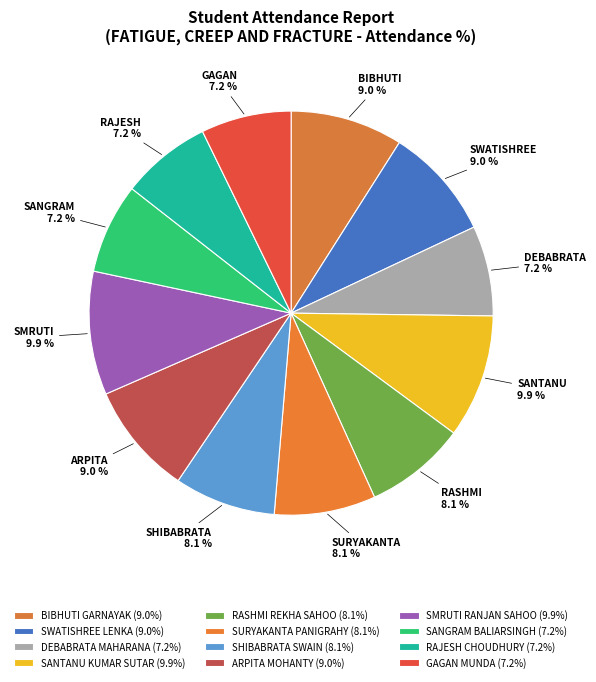

How many slices are in this pie chart?

12